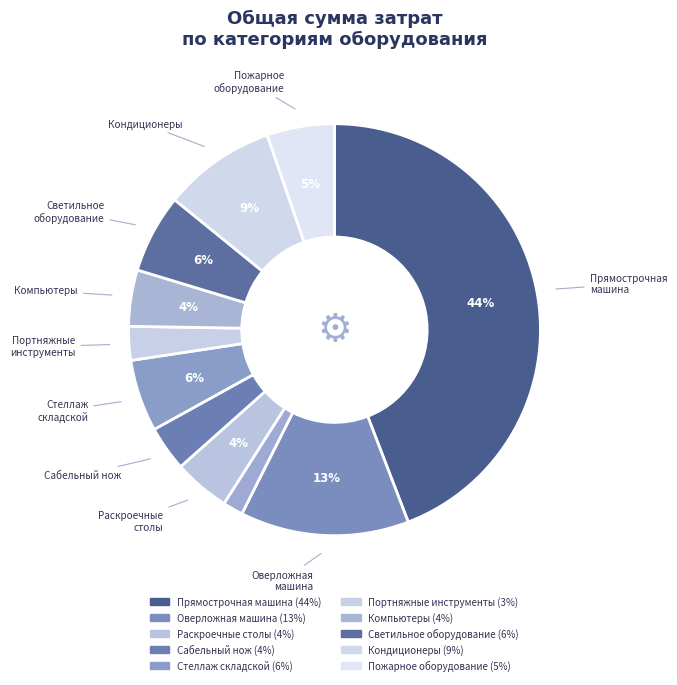

How many segments does this pie chart have?

11